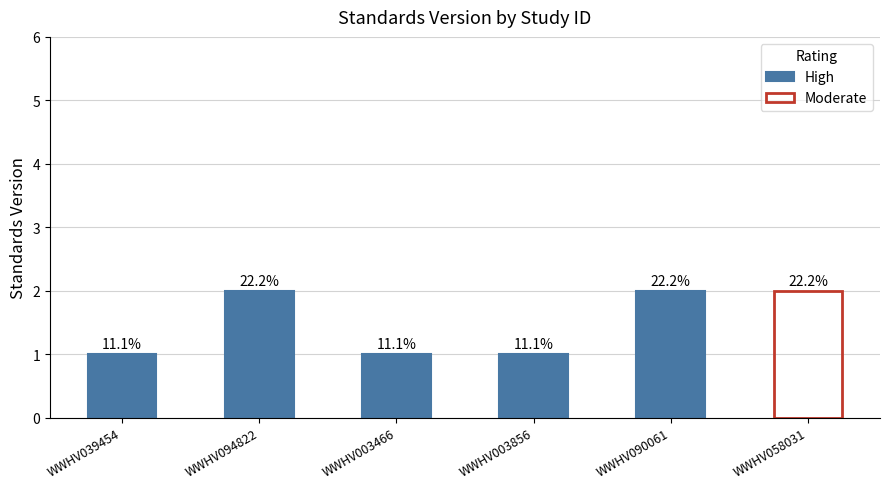

Reading left to right, list all the values displayed in this chart.

WWHV039454=1	WWHV094822=2	WWHV003466=1	WWHV003856=1	WWHV090061=2	WWHV058031=2